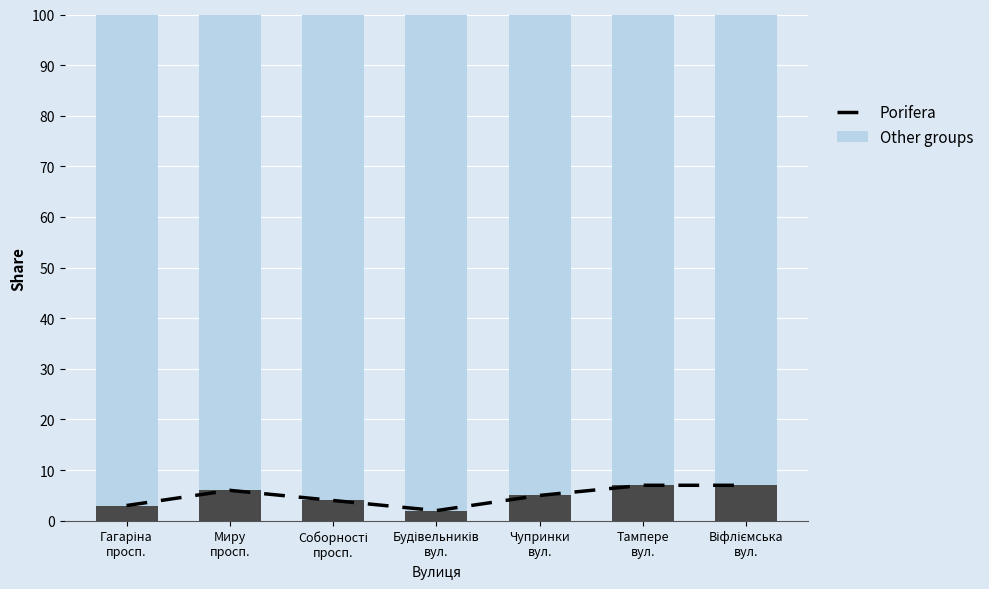

Reading left to right, what are all the values shown in this chart?

Other groups: 97	94	96	98	95	93	93
Porifera: 3	6	4	2	5	7	7